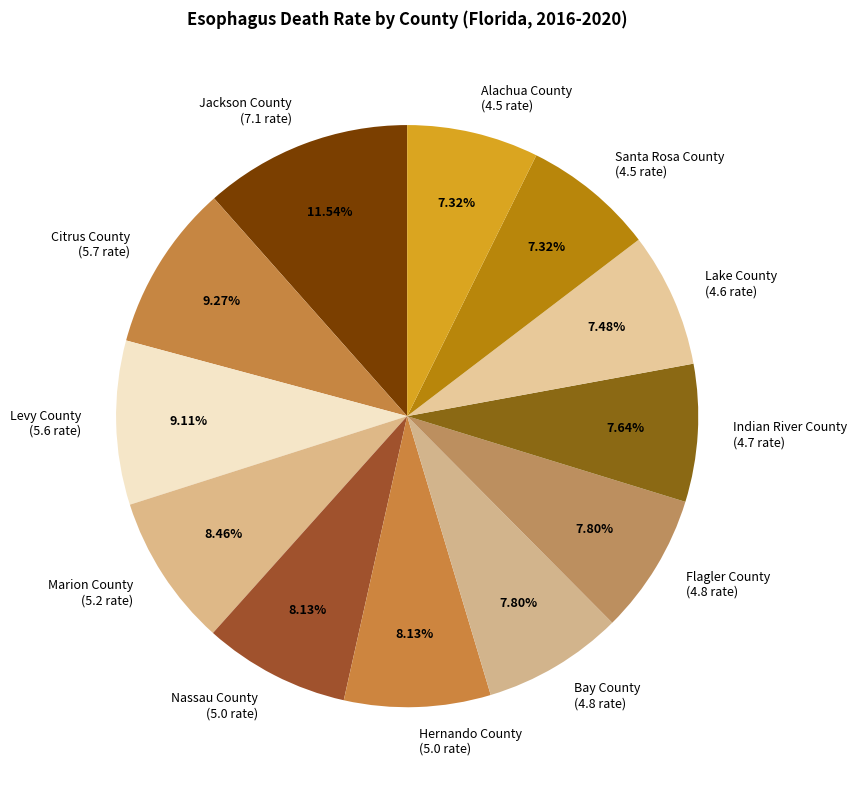

Which category has the biggest portion of the pie?

Jackson County